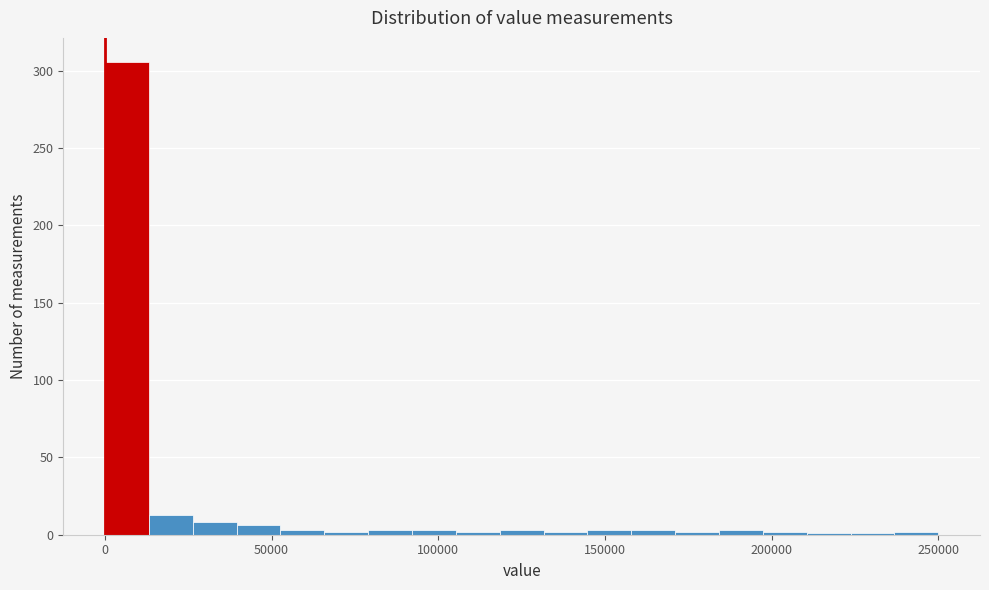

Read against the x-axis, roughly where is the centre of the tallest bar?

5000